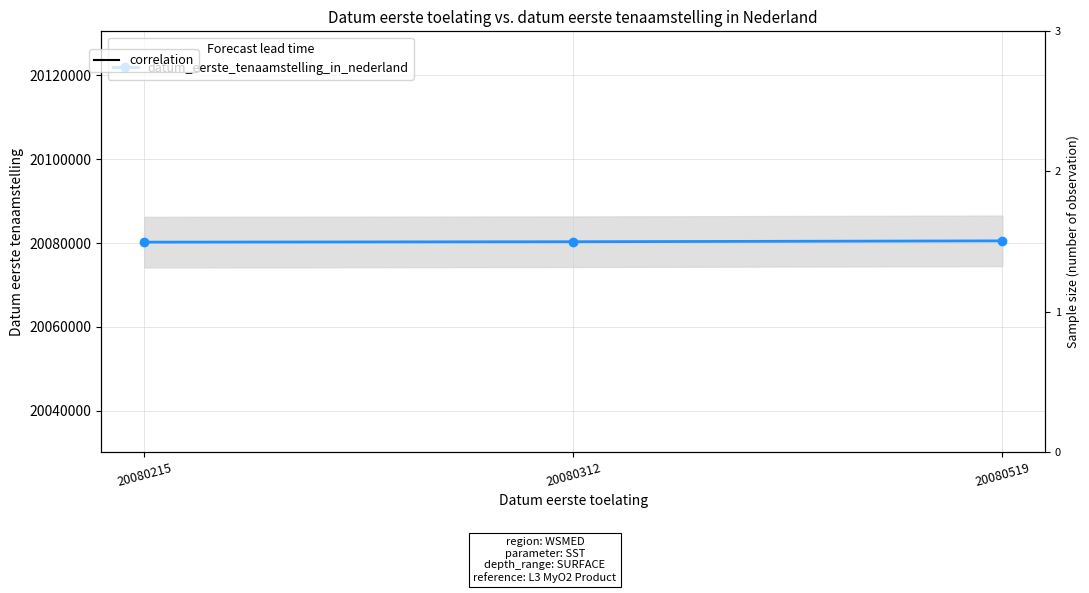

Which has a higher value, 20080519 or 20080215?

20080519